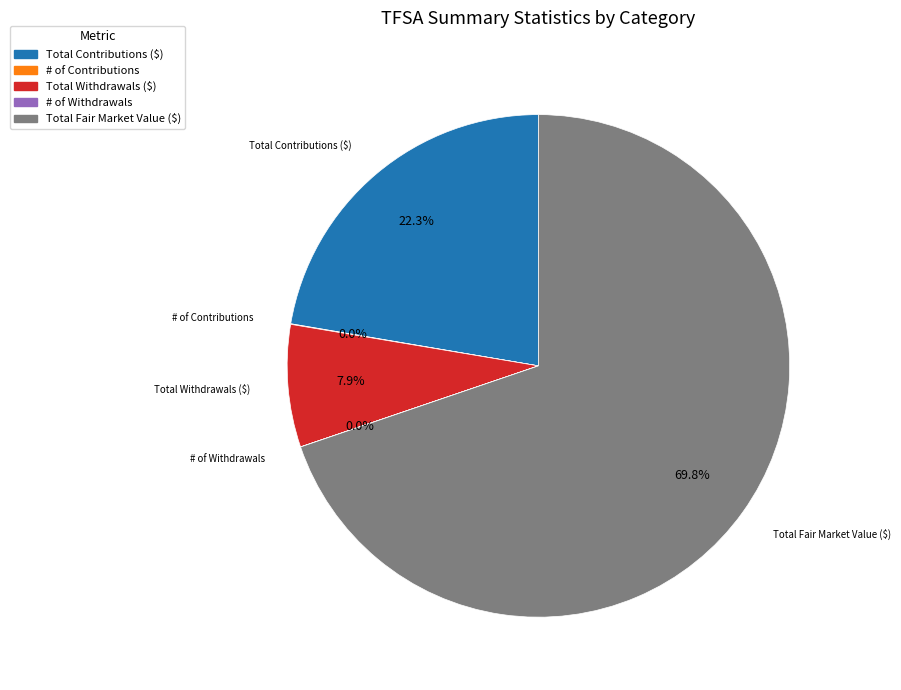

Is there any slice that represents more than half of the pie?

Yes